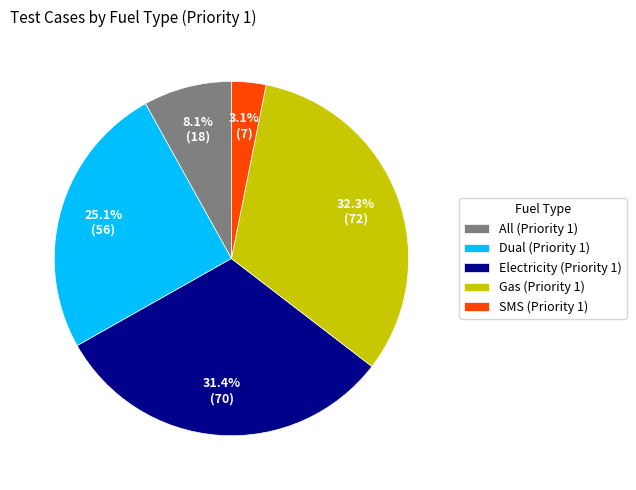

How many slices are in this pie chart?

5